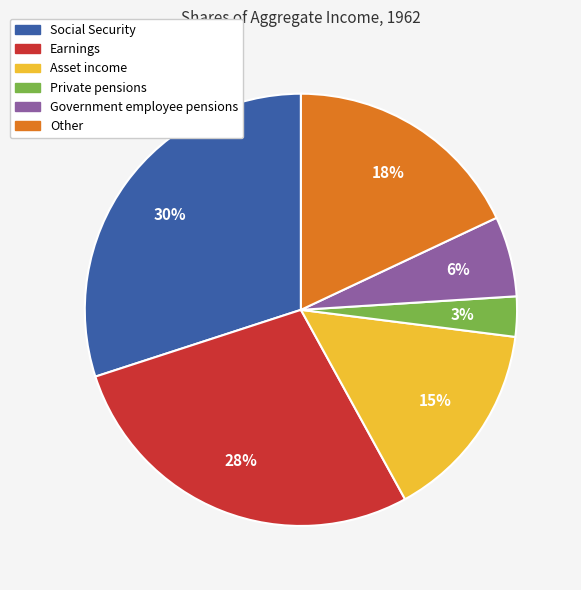

What percentage is the Private pensions slice, to the nearest percent?

3%